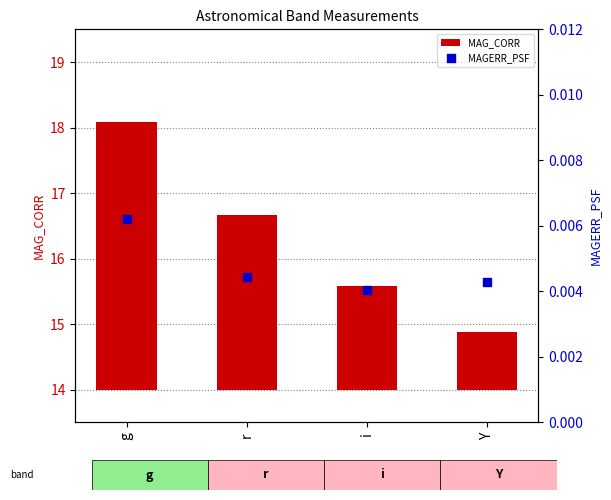

At which category is the sum across all series the highest?

g